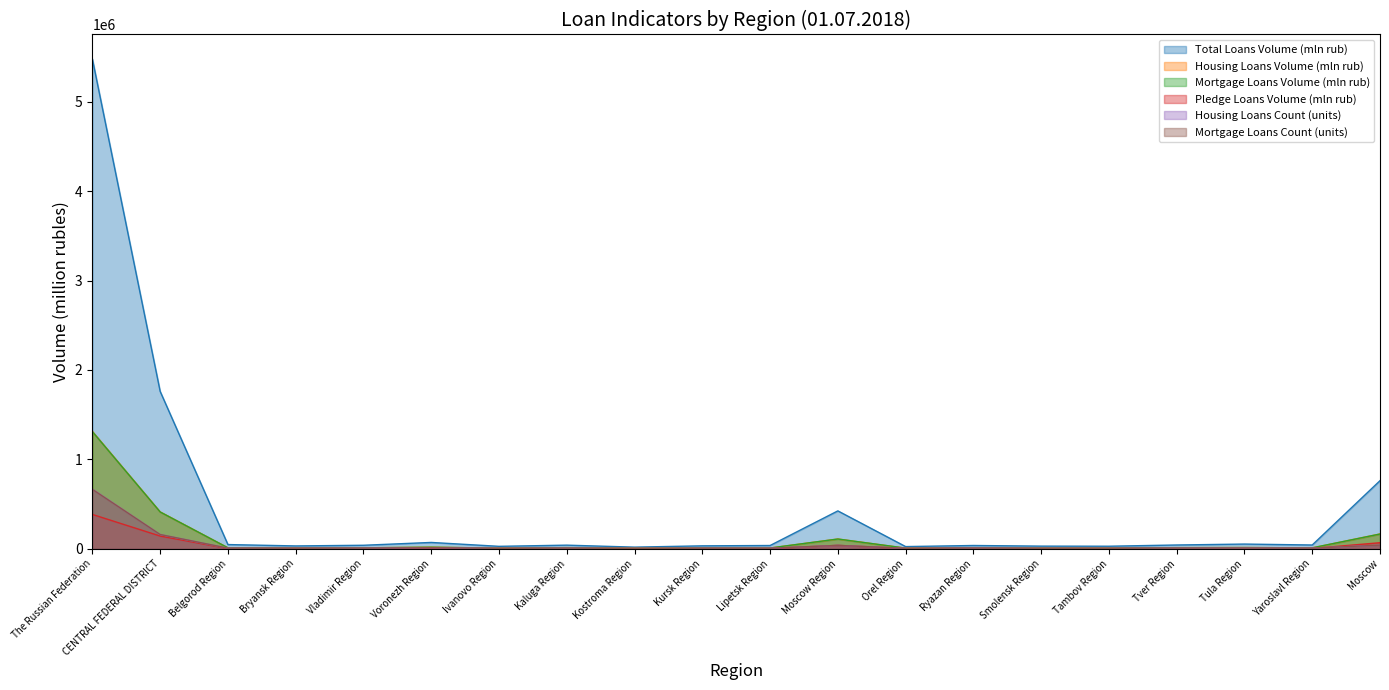

What is the maximum value shown in the chart?

5478940